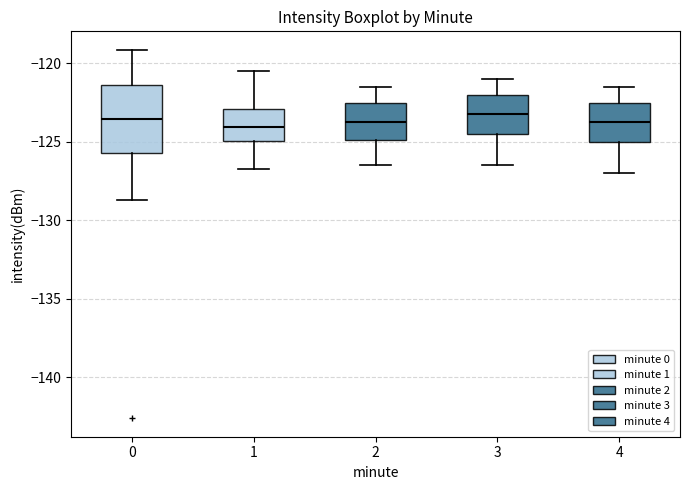

Reading left to right, transcribe this box plot: for each box, give where its median line is, the range the box spans, and where its two whiskers end, as read against the y-axis. The values are not printed on the chart, so give them approximately, as read against the axis.

0: median -123.5, box -125.5 to -121.5, whiskers -128.5 to -119.0
1: median -124.0, box -125.0 to -123.0, whiskers -126.5 to -120.5
2: median -123.5, box -125.0 to -122.5, whiskers -126.5 to -121.5
3: median -123.0, box -124.5 to -122.0, whiskers -126.5 to -121.0
4: median -123.5, box -125.0 to -122.5, whiskers -127.0 to -121.5